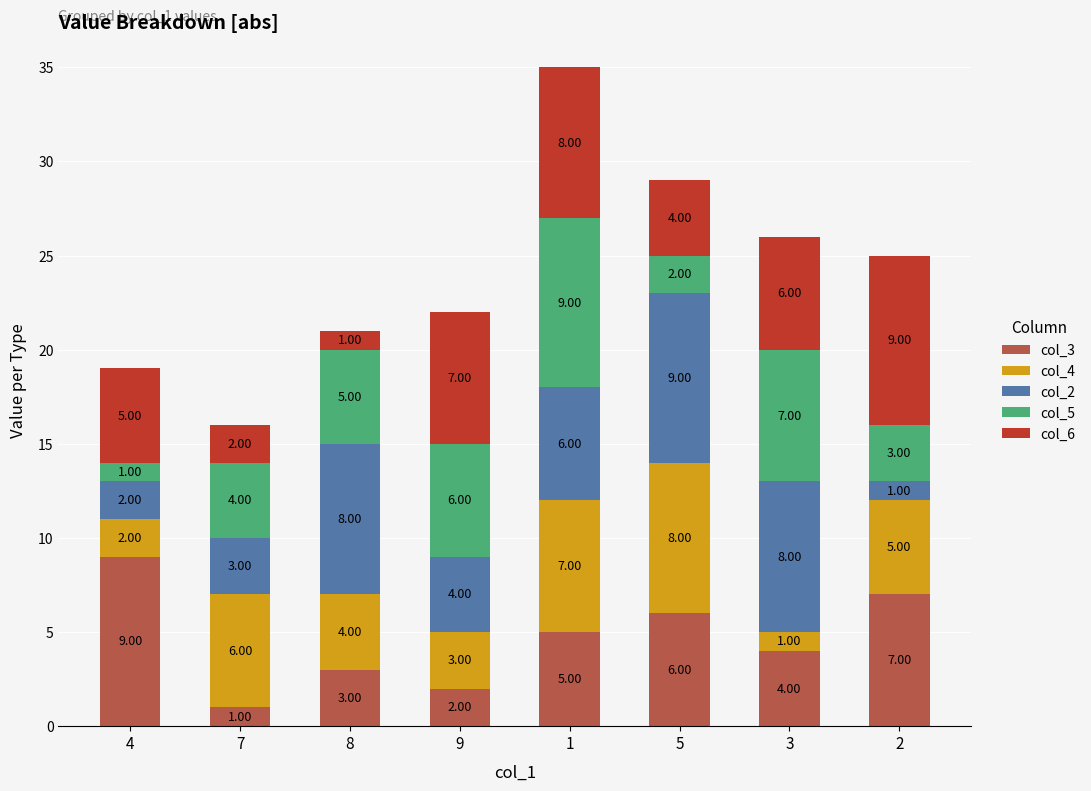

Count the number of categories in the chart.

8